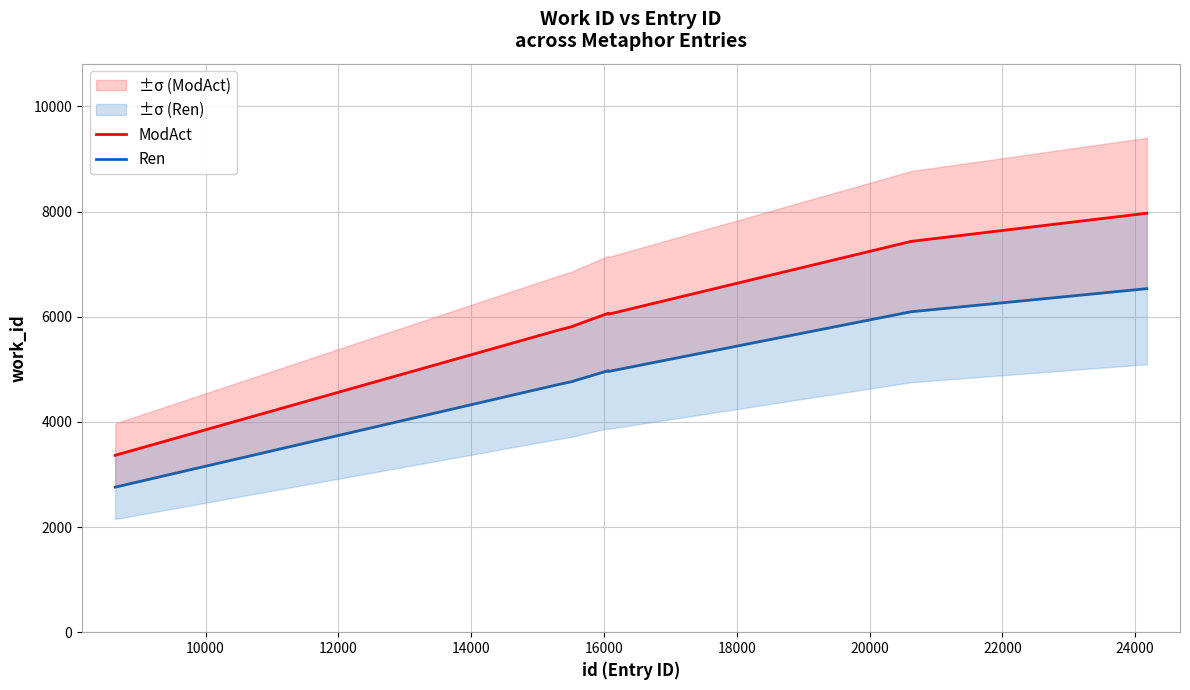

True or false: Ren and ModAct cross at least once.

False